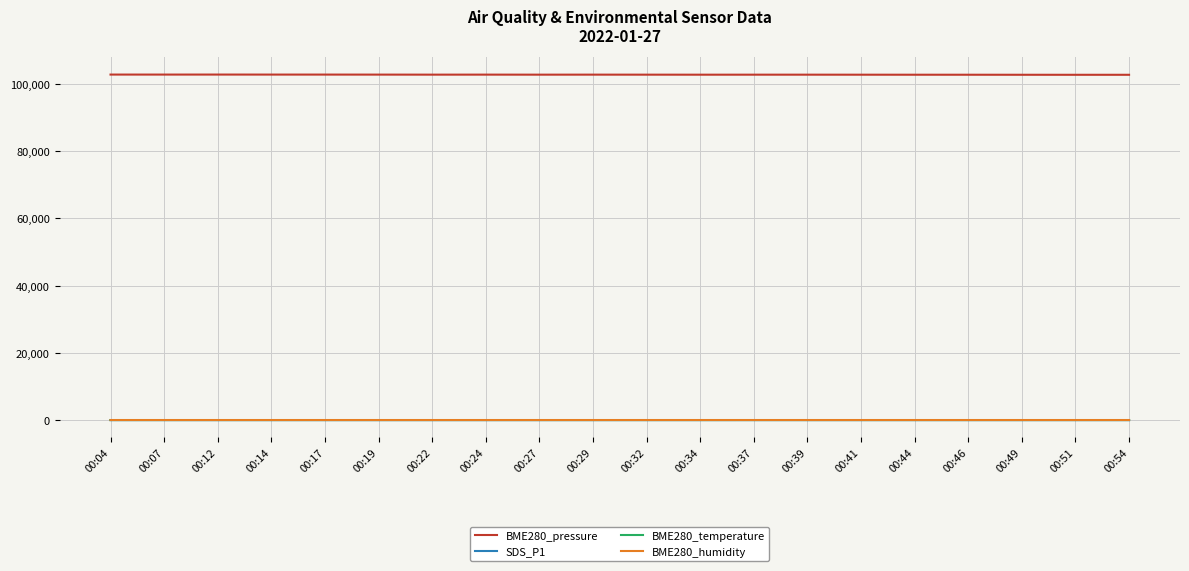

The value of BME280_pressure at 00:41 is 24358.4. True or false?

False